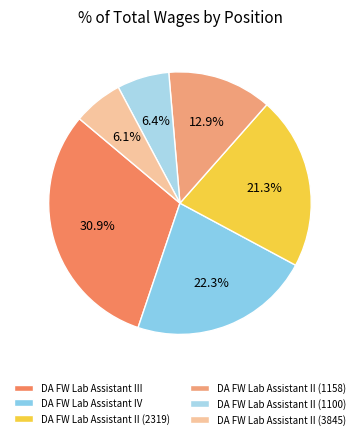

Approximately how many times larger is the value at DA FW Lab Assistant II (1158) compared to DA FW Lab Assistant III?

0.4